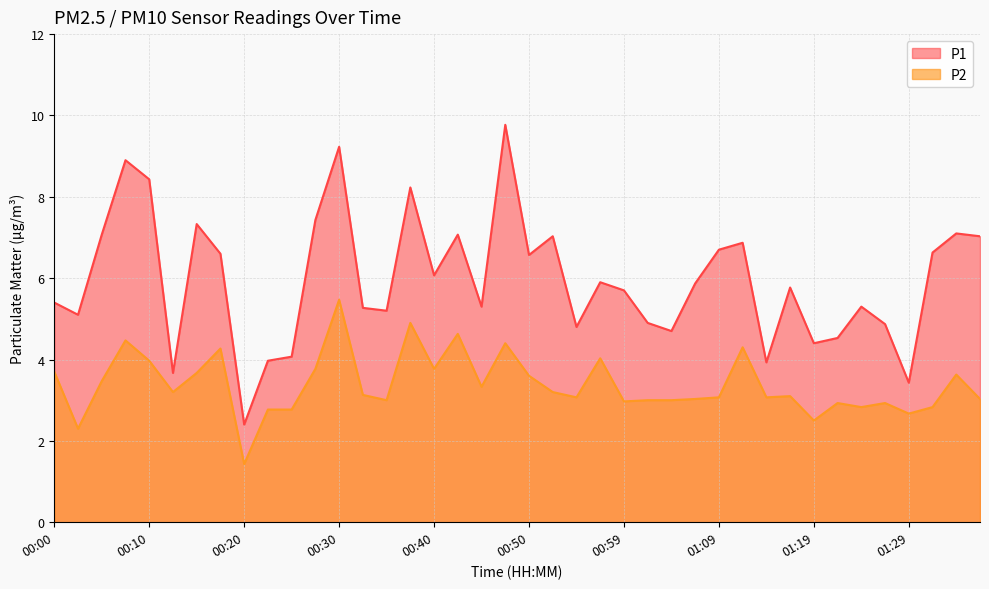

What is the sum of all P2 values?

135.2